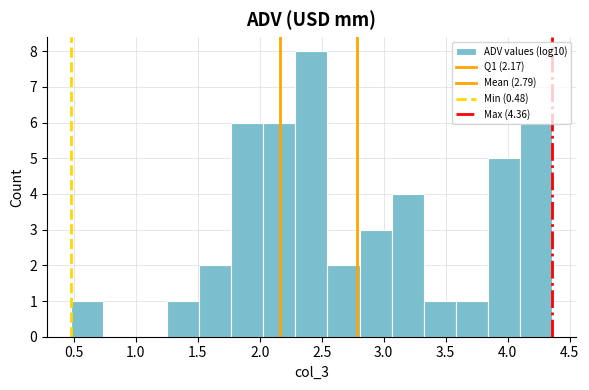

Reading left to right, transcribe this chart: for each bar, give the range it covers on the x-axis and its height. Neither the bar edges nor the heights are printed on the chart, so give them approximately, as read against the axes.

0.50 to 0.75: 1
0.75 to 1.00: 0
1.00 to 1.25: 0
1.25 to 1.50: 1
1.50 to 1.75: 2
1.75 to 2.05: 6
2.05 to 2.30: 6
2.30 to 2.55: 8
2.55 to 2.80: 2
2.80 to 3.05: 3
3.05 to 3.30: 4
3.30 to 3.60: 1
3.60 to 3.85: 1
3.85 to 4.10: 5
4.10 to 4.35: 6